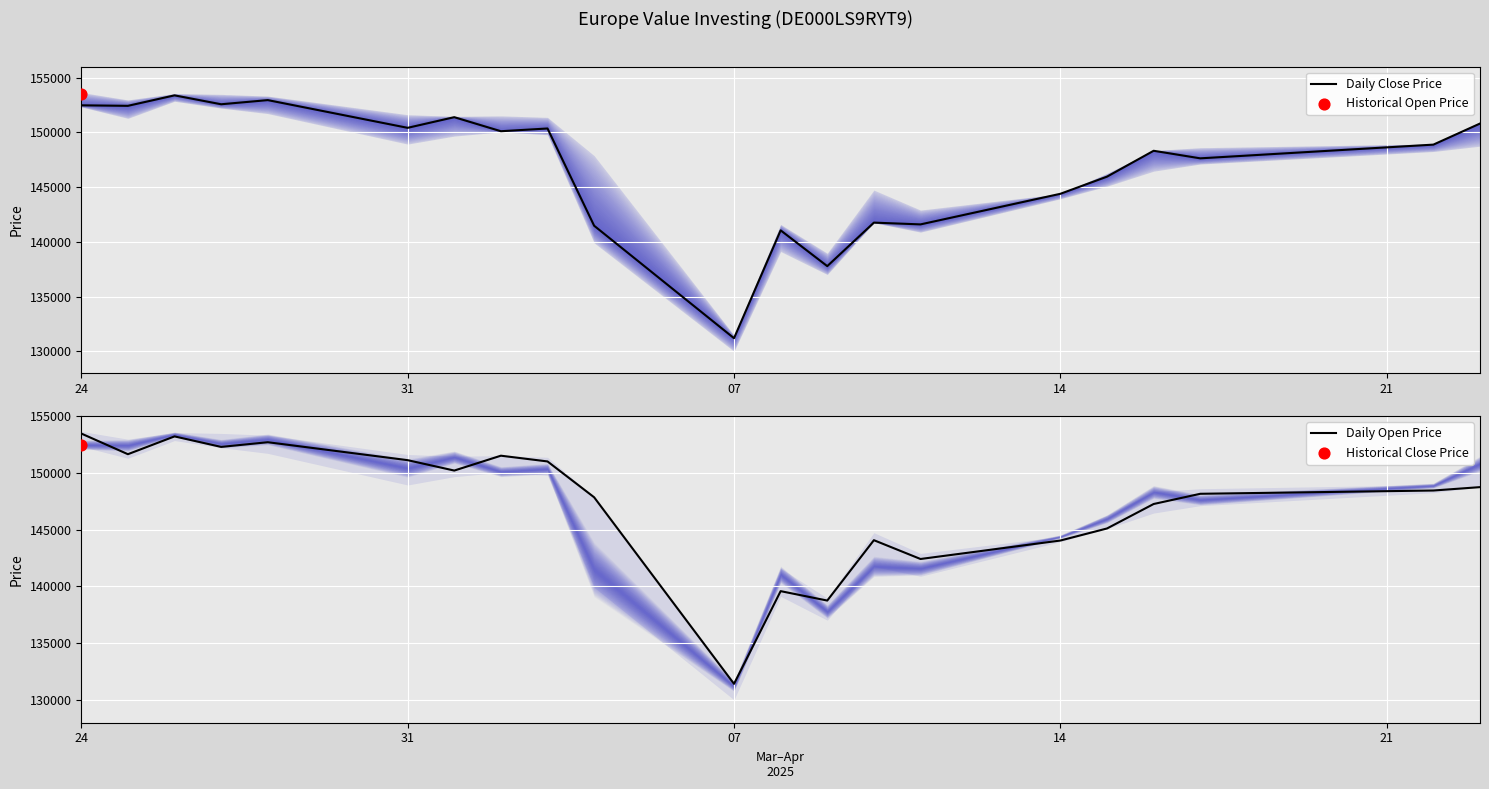

What is the maximum value for Daily Close Price?

153382